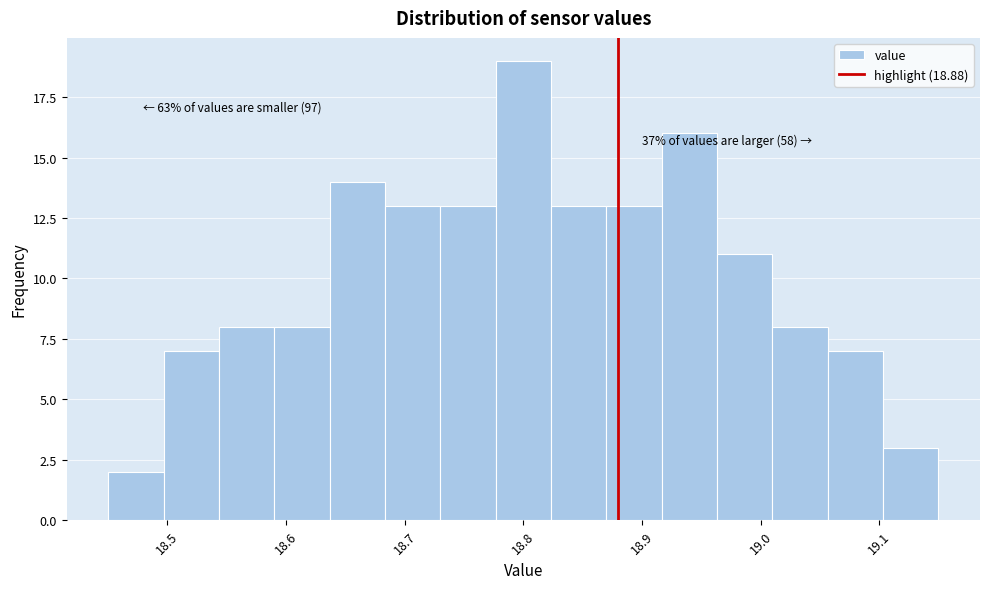

Over which range of the x-axis is the bar tallest?

18.78 to 18.82